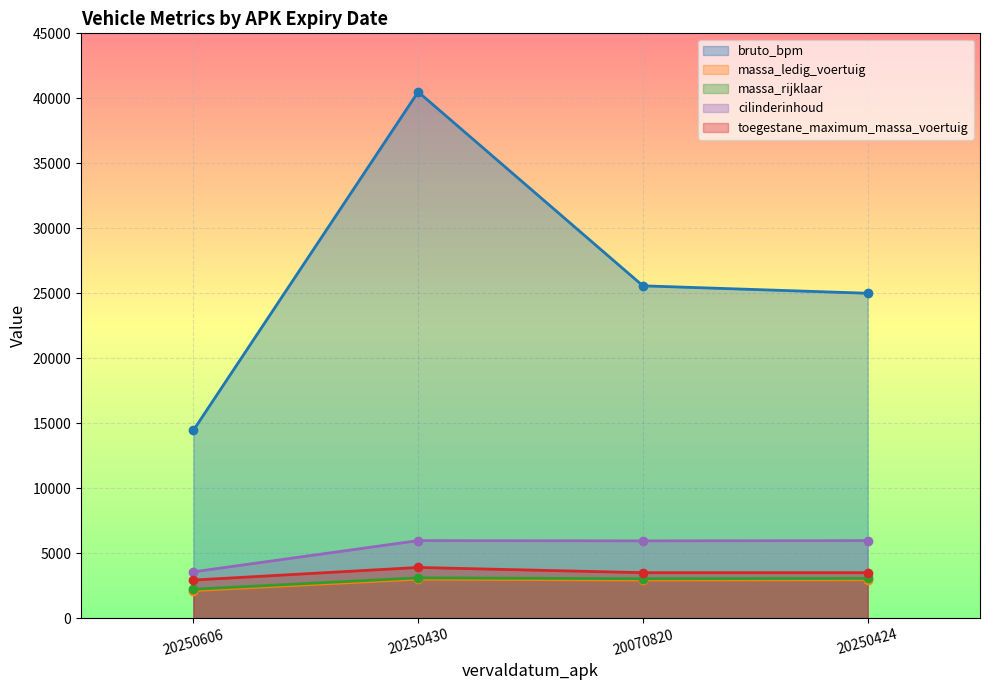

What position from the right is 20250430?

3